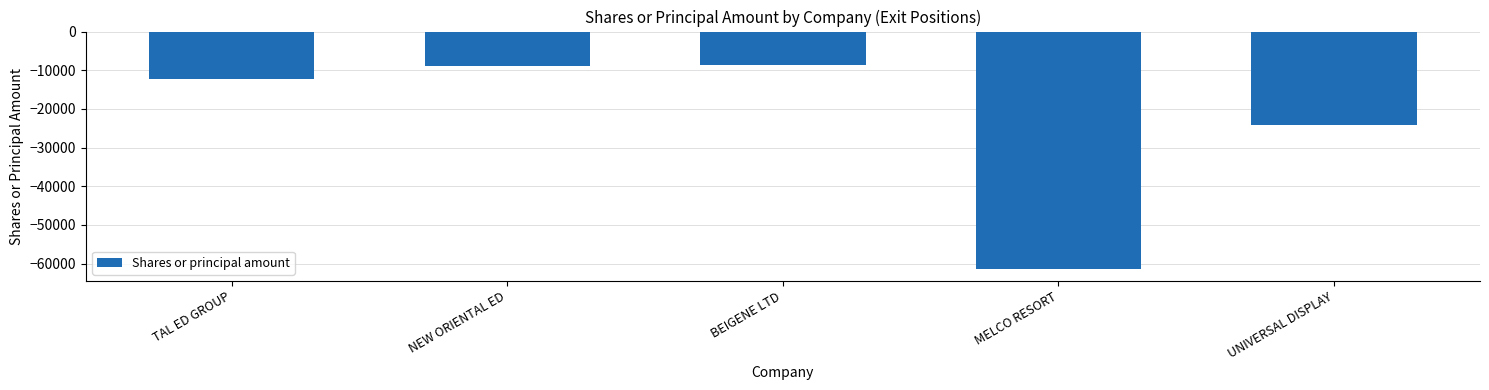

What is the difference between the second highest and second lowest values?

15235